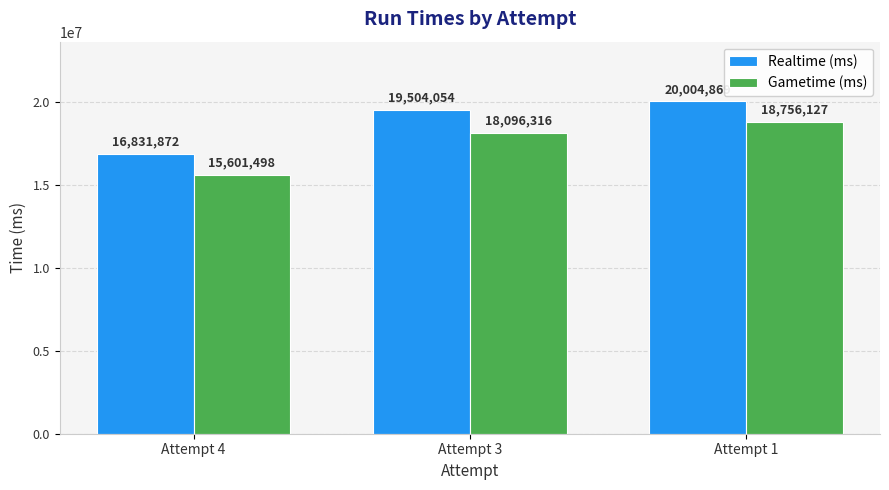

At which label is Realtime (ms) closest to 18418370?

Attempt 3